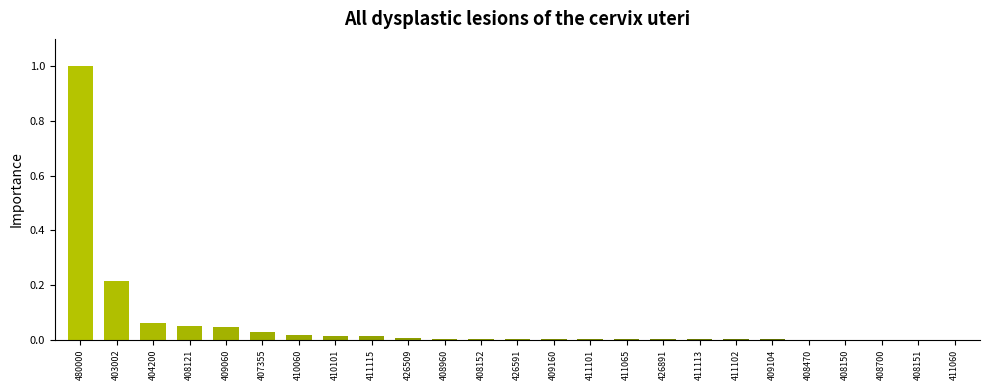

What is the maximum value shown in the chart?

1.0